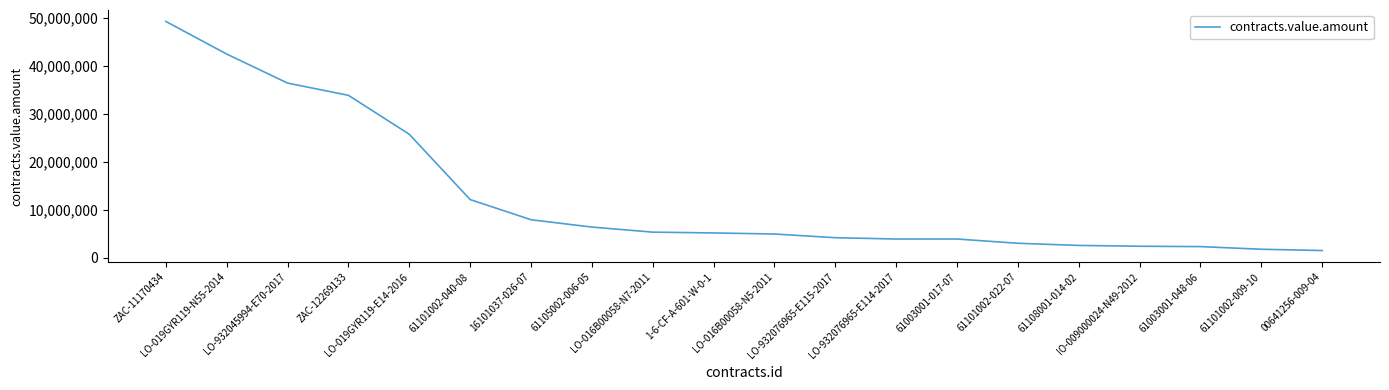

Which label corresponds to the largest value in the chart?

ZAC-11170434